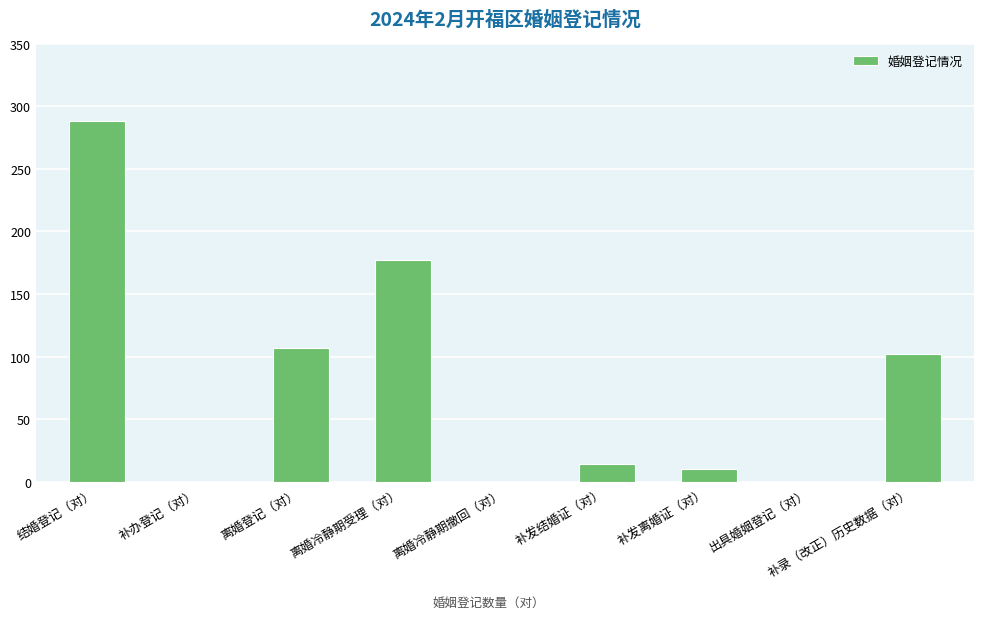

True or false: the data shows 66 at 离婚登记（对）.

False